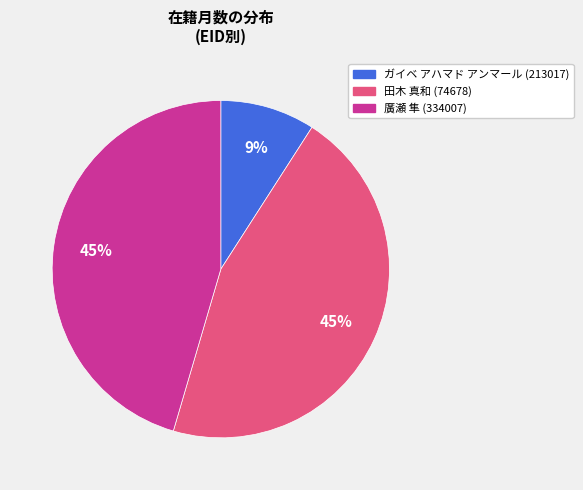

To the nearest percent, what is the average slice percentage?

33%